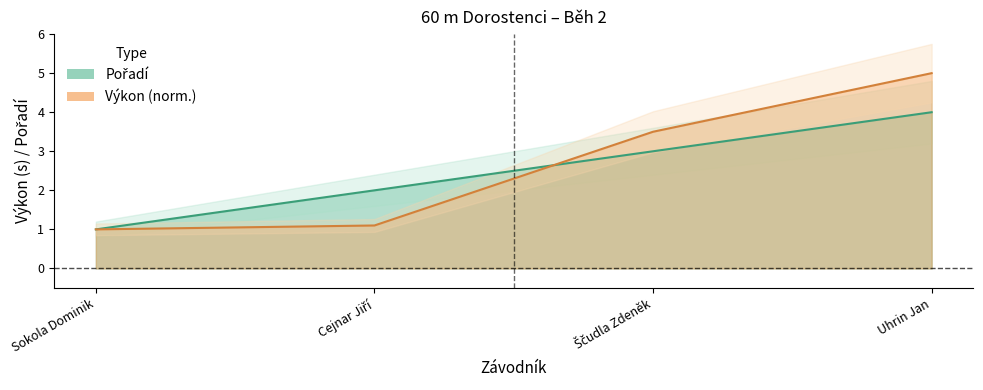

What are all the series names shown in the legend?

Pořadí, Výkon